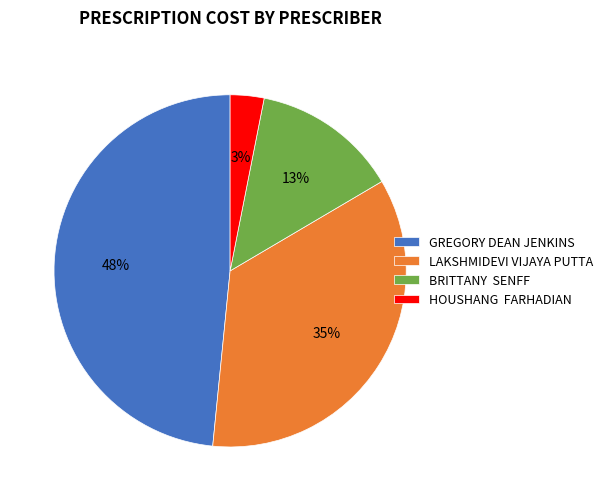

To the nearest percent, what is the difference between the largest and smallest slice percentages?

45%